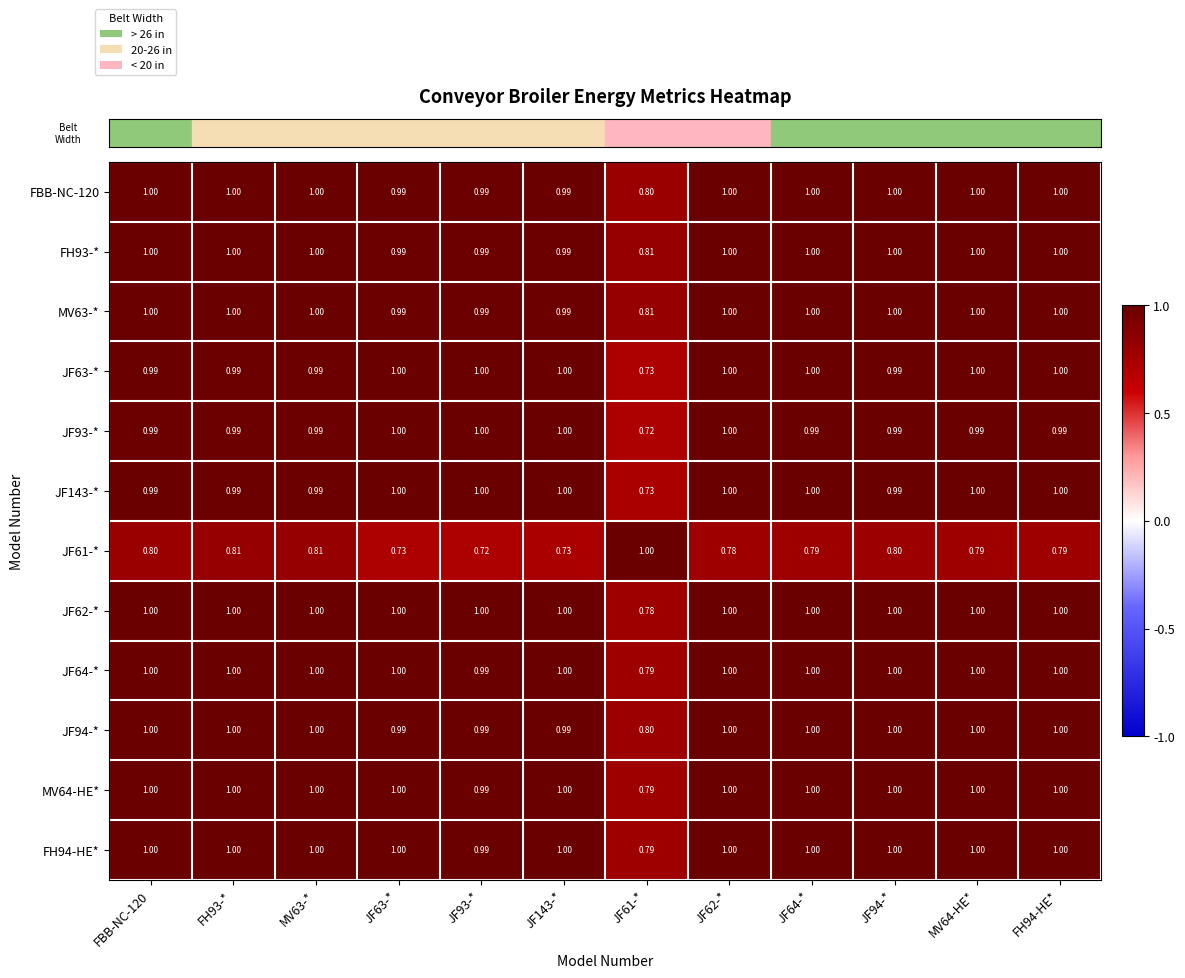

How many distinct data groups are displayed?

12